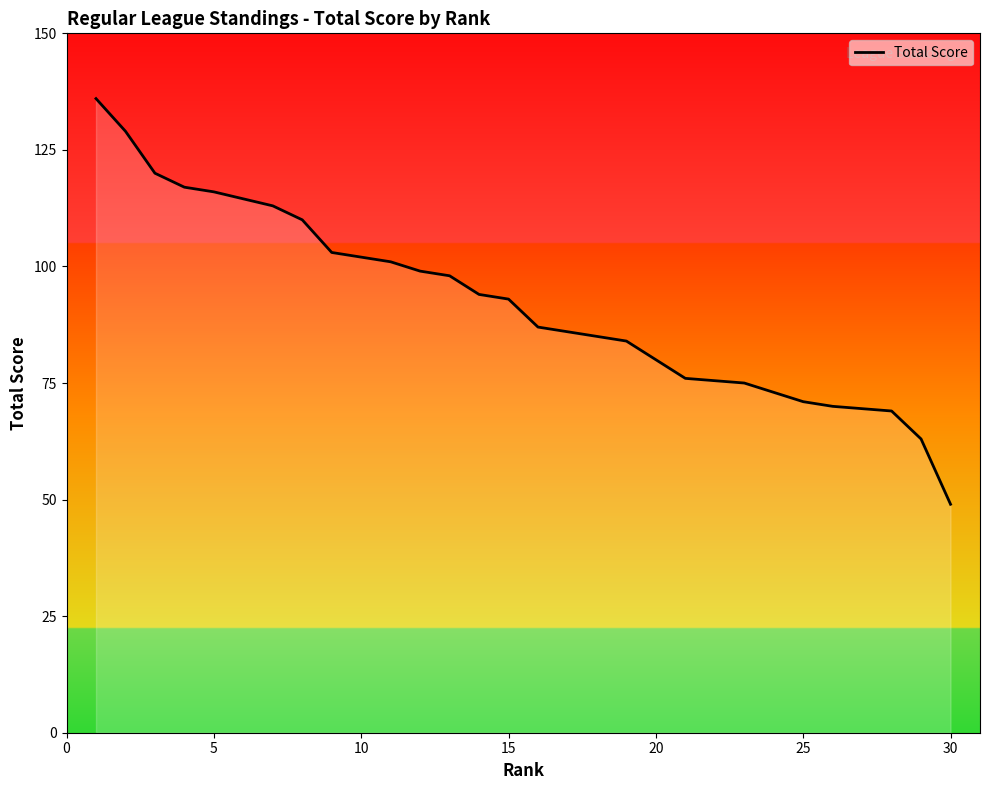

What is the approximate value at 19, to the nearest 10?

80